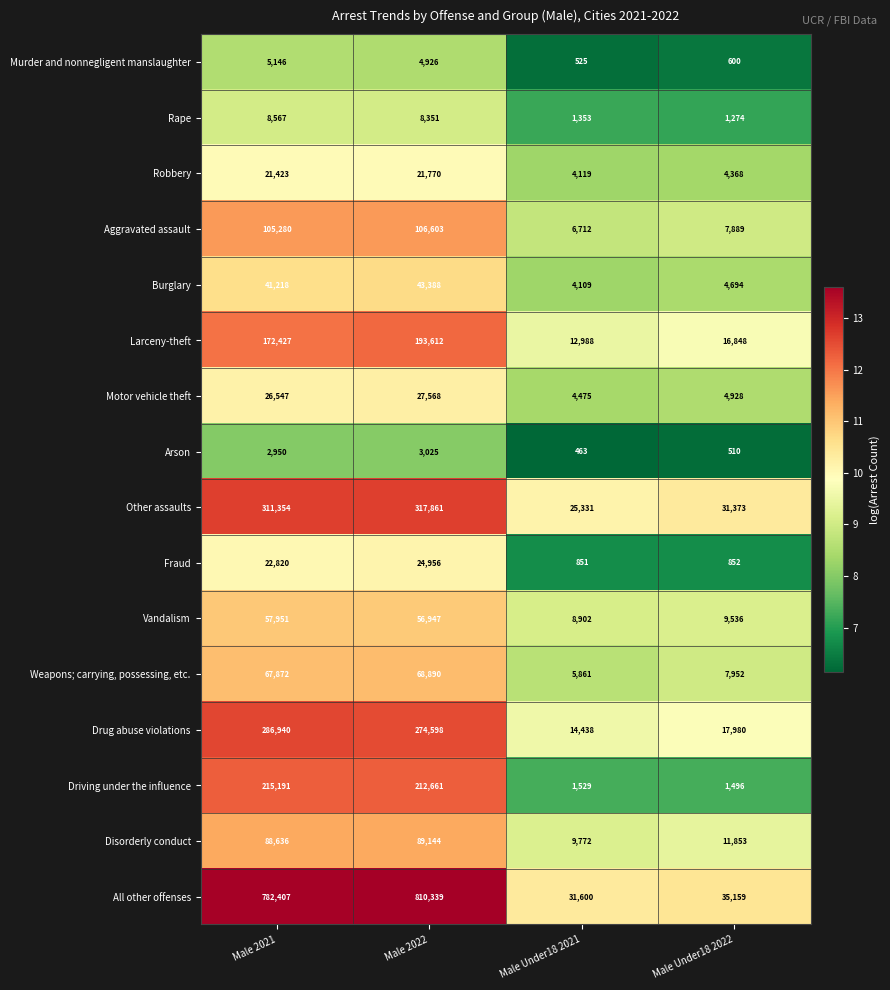

Count the number of data series in this chart.

16